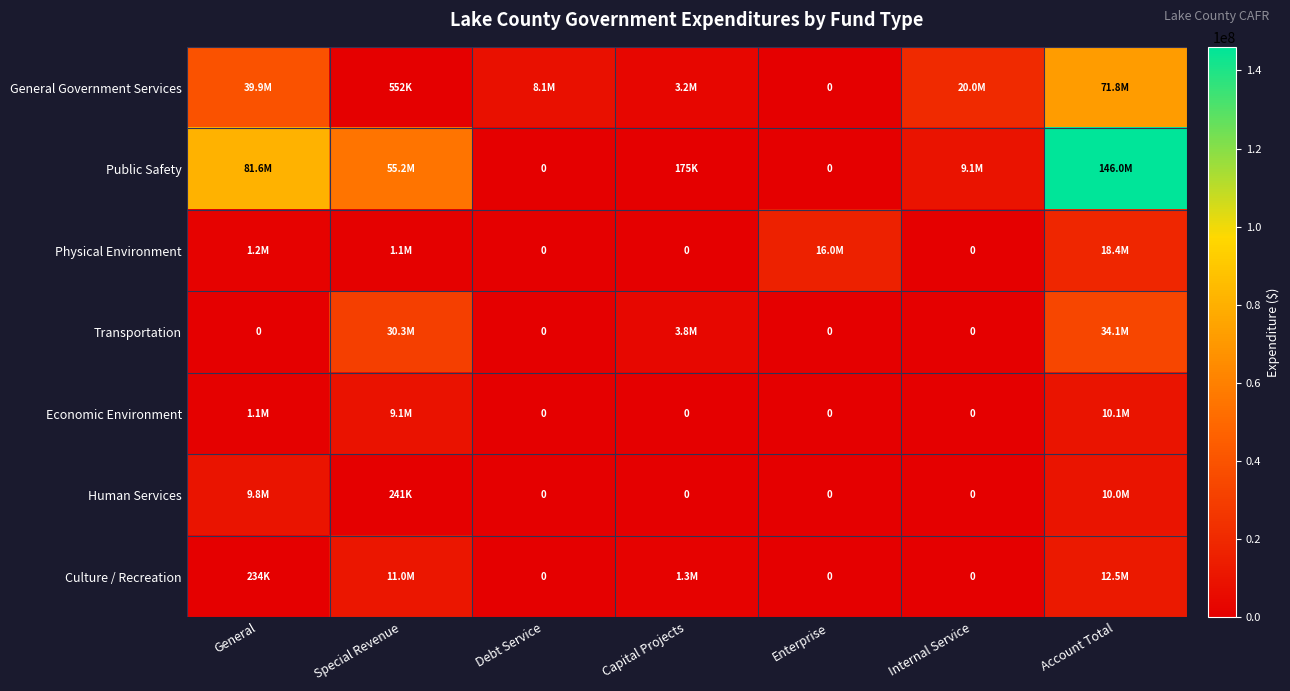

Is it true that Physical Environment equals 18409863 at Account Total?

True